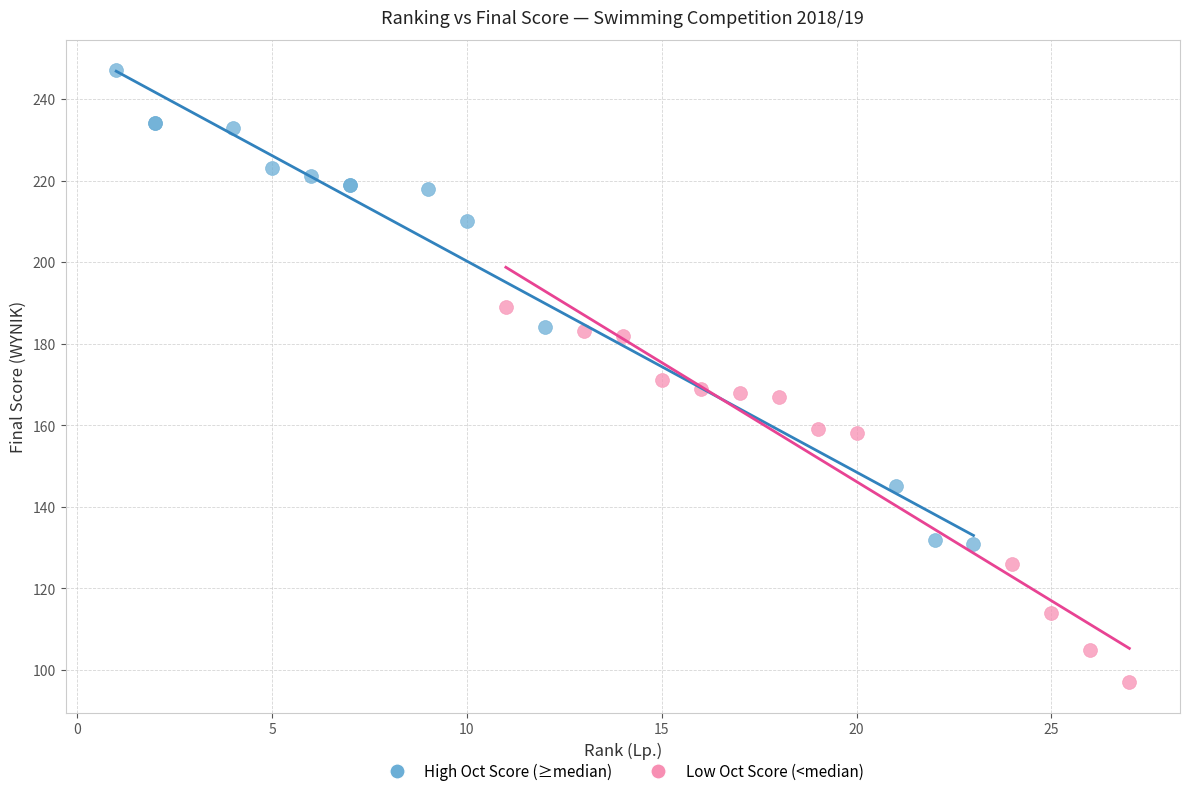

Which series has the widest spread of Y values?

High Oct Score (≥median)